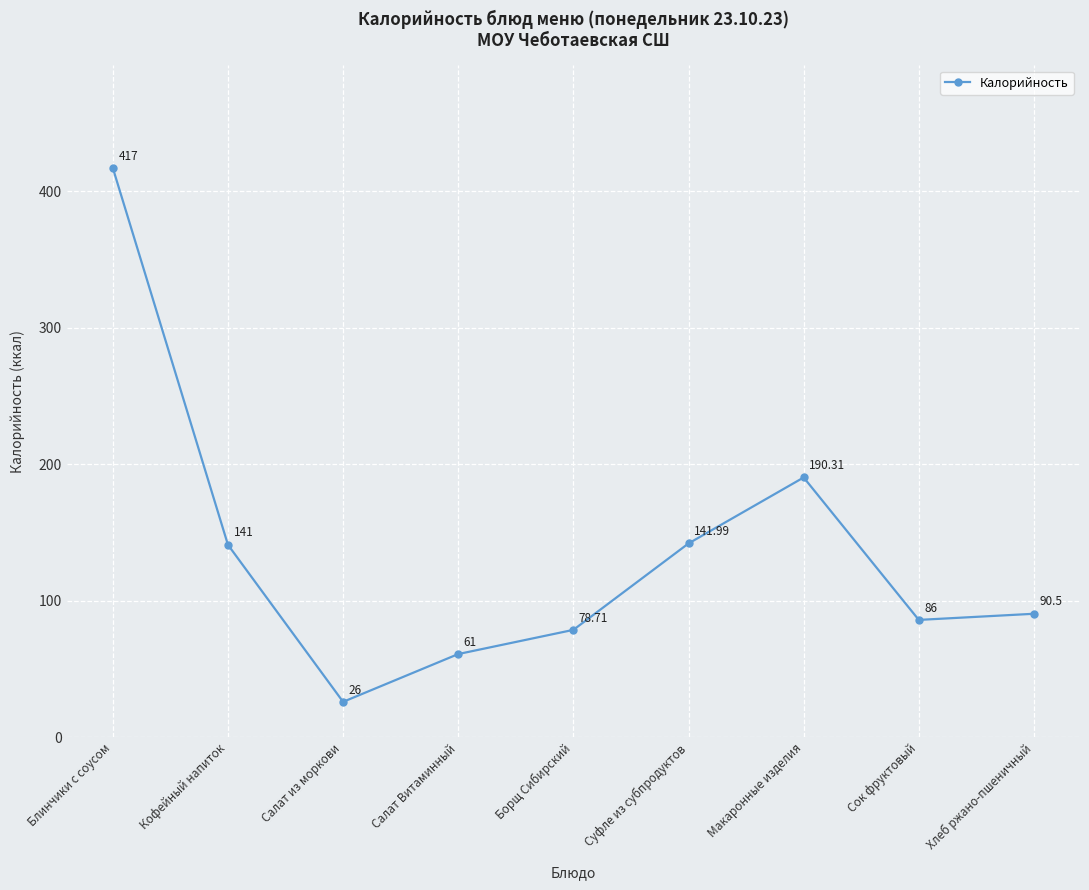

Reading right to left, what are all the values shown in this chart?

90.5	86.0	190.3	142.0	78.7	61.0	26.0	141.0	417.0